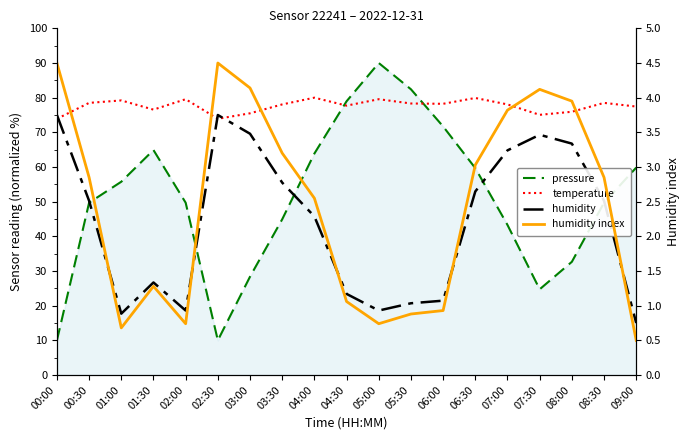

How many data points in pressure are above 49?

12